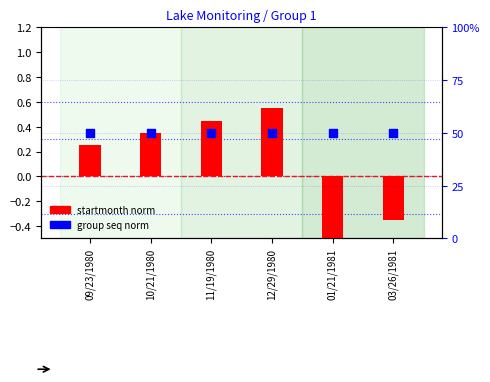

Which series contains the highest Y value?

group seq norm